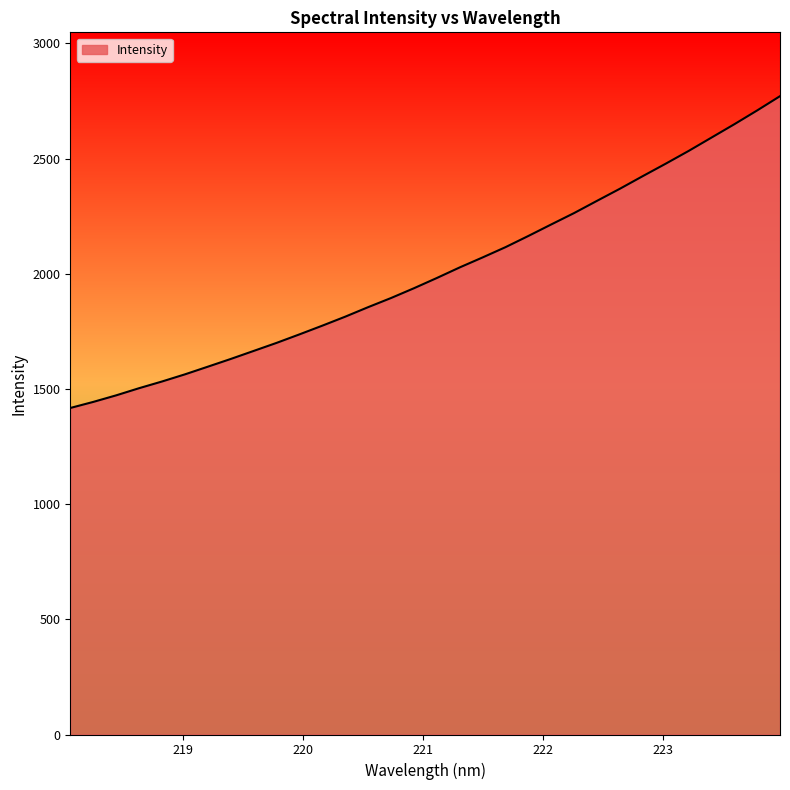

What is the difference between the maximum and second lowest values?

1327.2